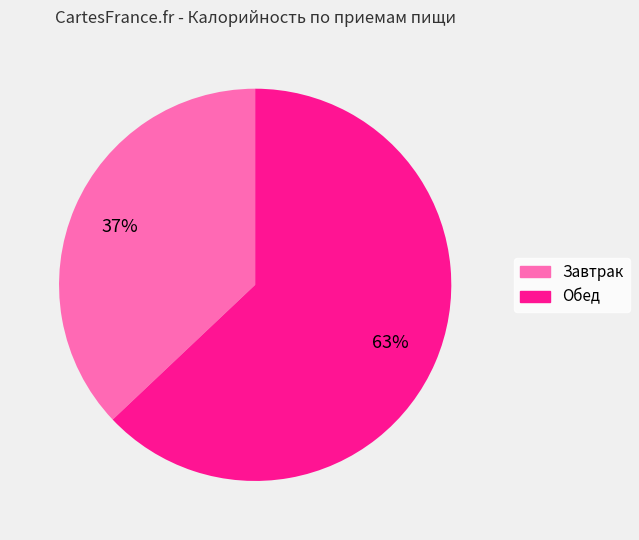

To the nearest percent, what percentage of the pie is Обед?

63%